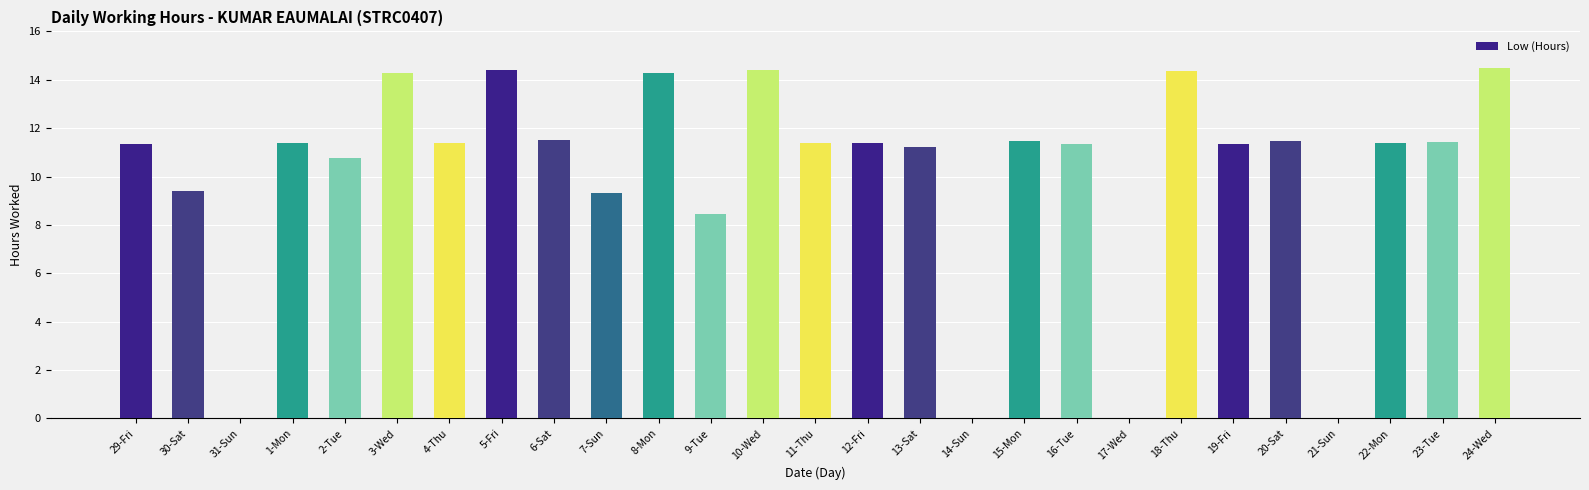

Between 7-Sun and 2-Tue, which is larger?

2-Tue